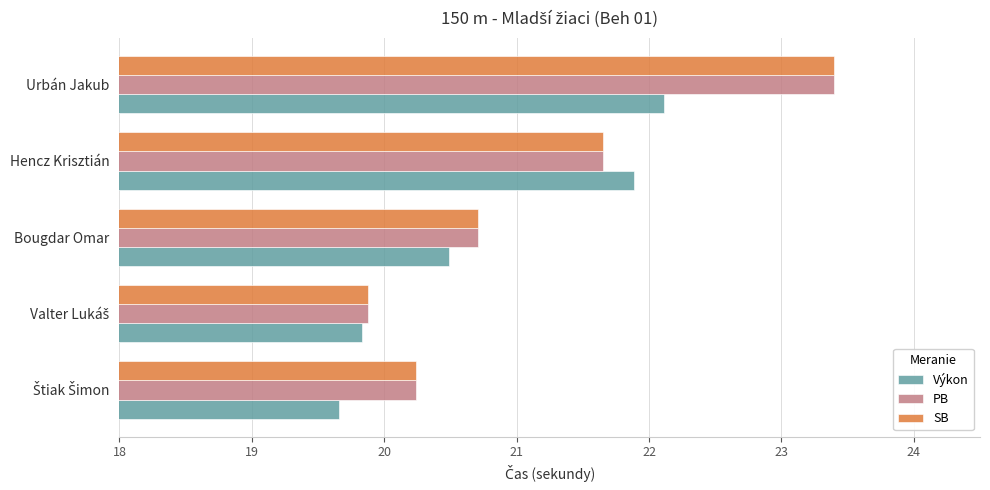

Which category has the highest value in the PB series?

Urbán Jakub